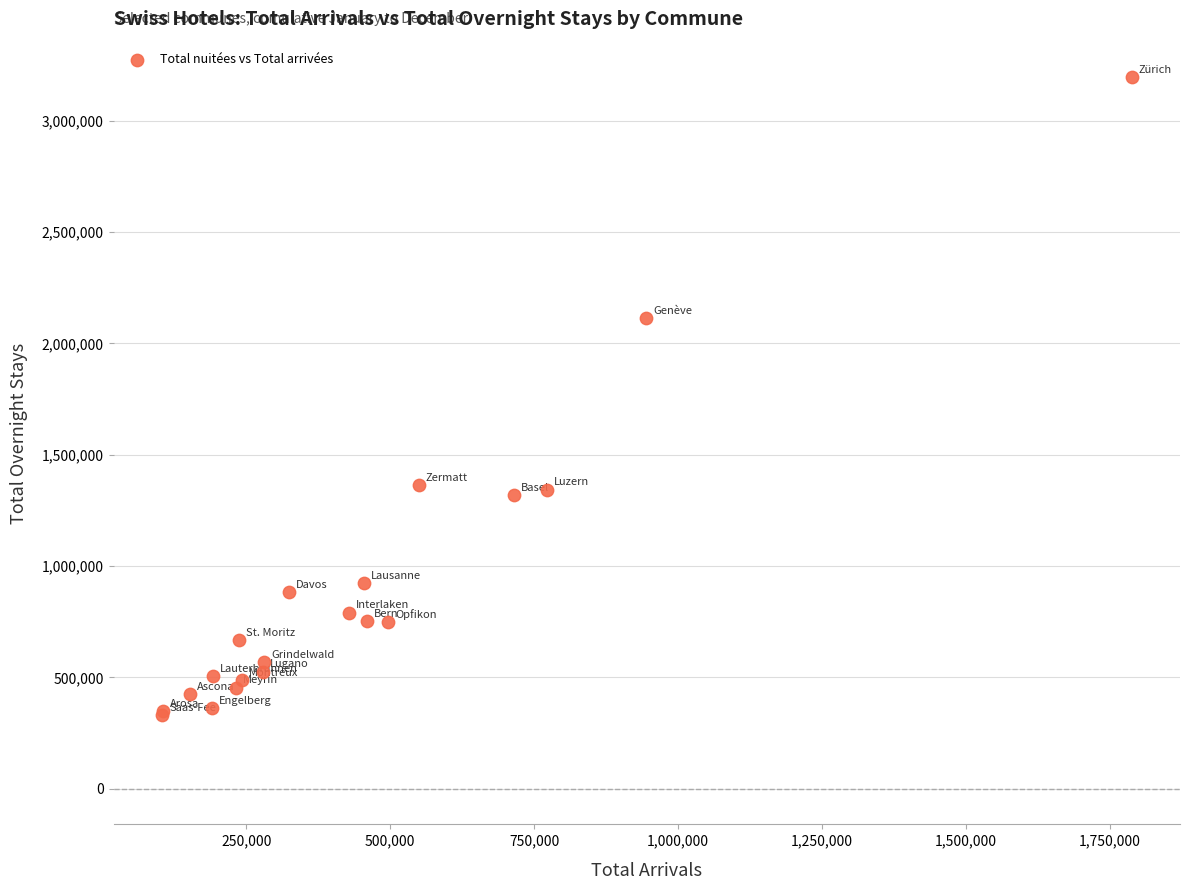

What Y value in the scatter plot is closest to 1762472?

2114793